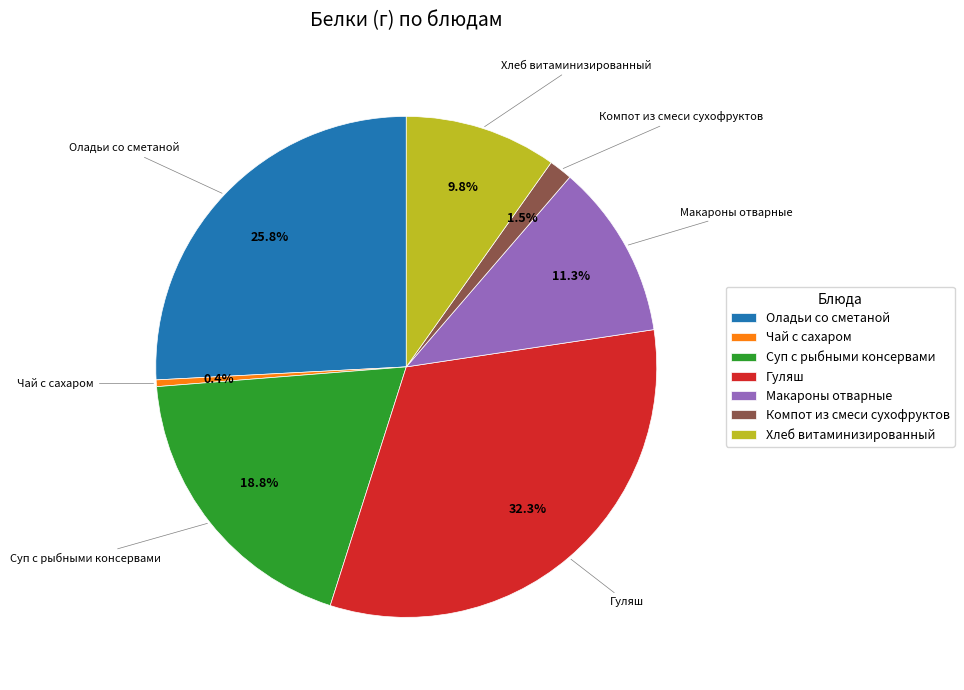

What is the smallest slice in the pie chart?

Чай с сахаром